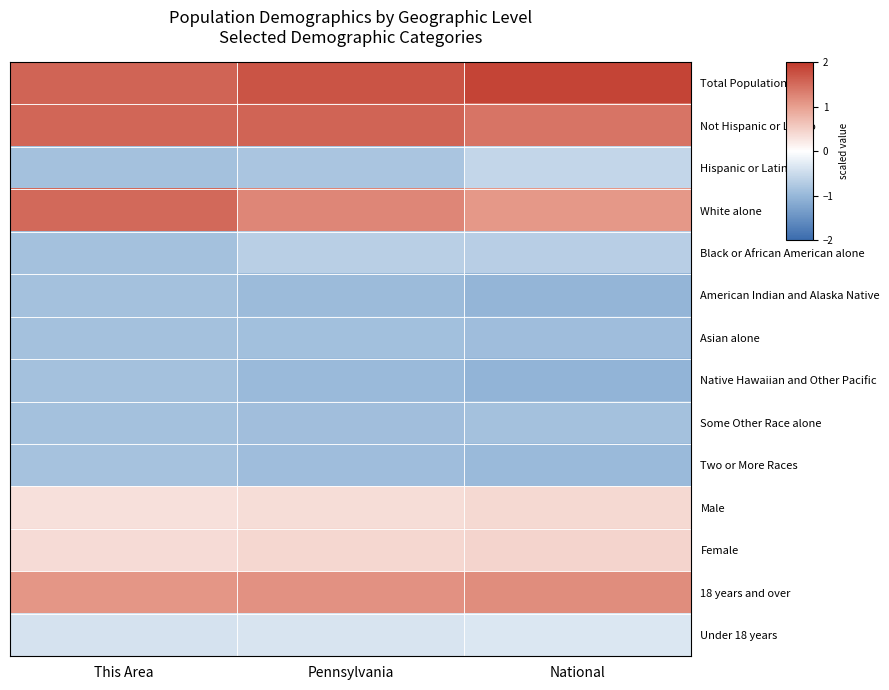

What is the maximum value shown in the chart?

1.9